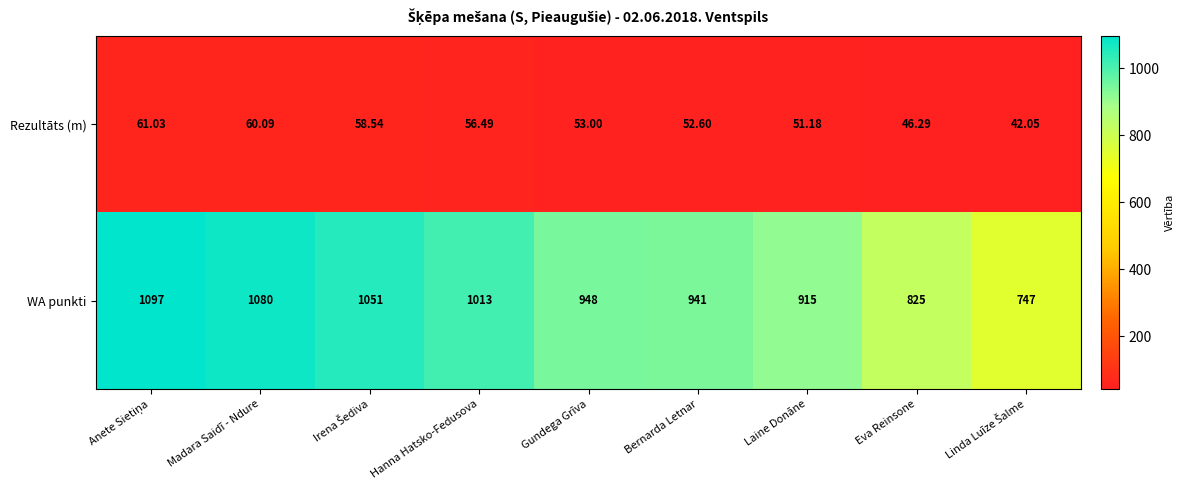

Is the value of Rezultāts (m) at Laine Donāne greater than the value of WA punkti at Gundega Grīva?

No